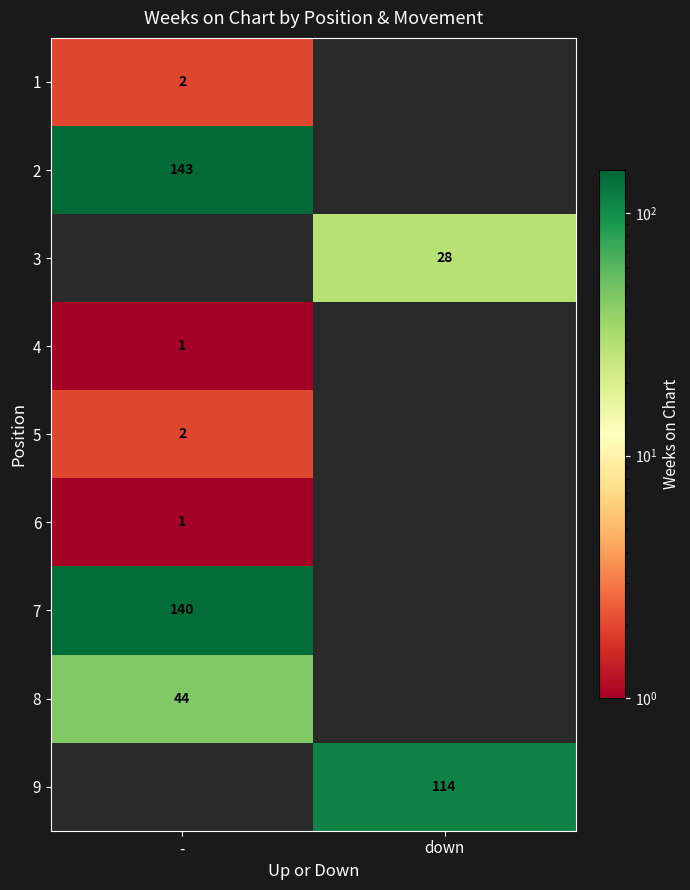

True or false: 5 has a value of 2 at -.

True